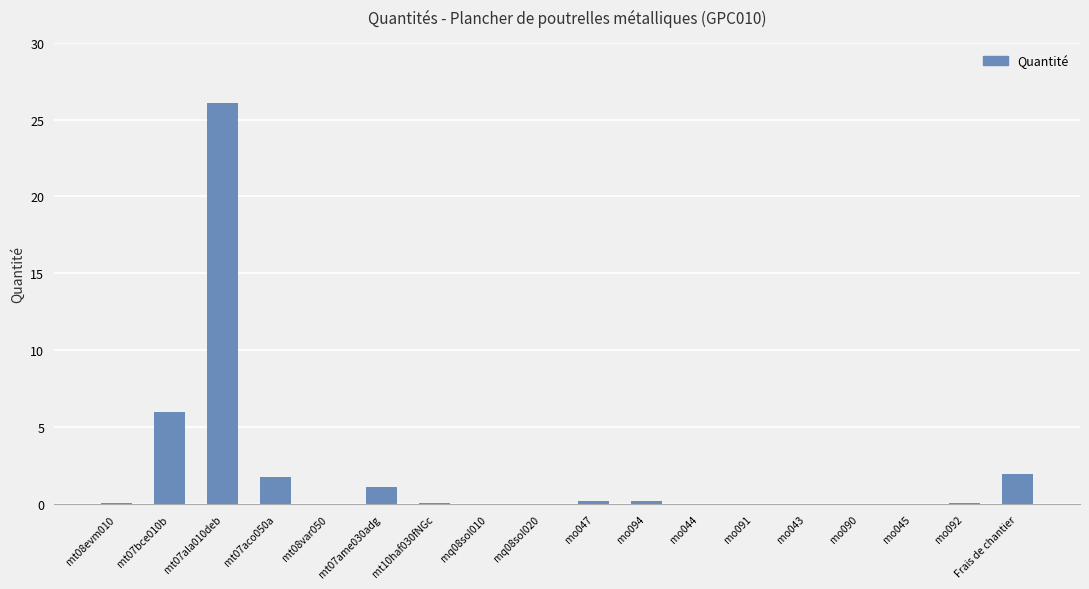

What is the difference between the values at mt07bce010b and mq08sol020?

6.0